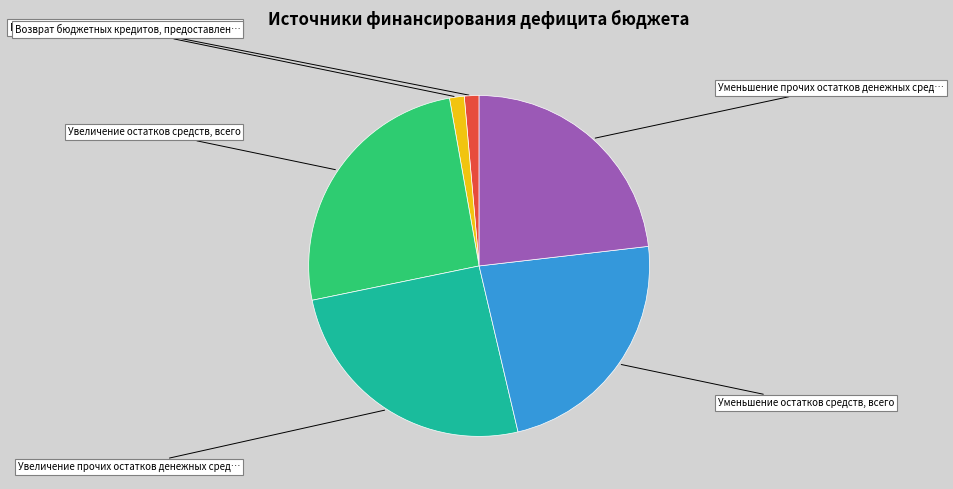

Does any single category account for the majority?

No